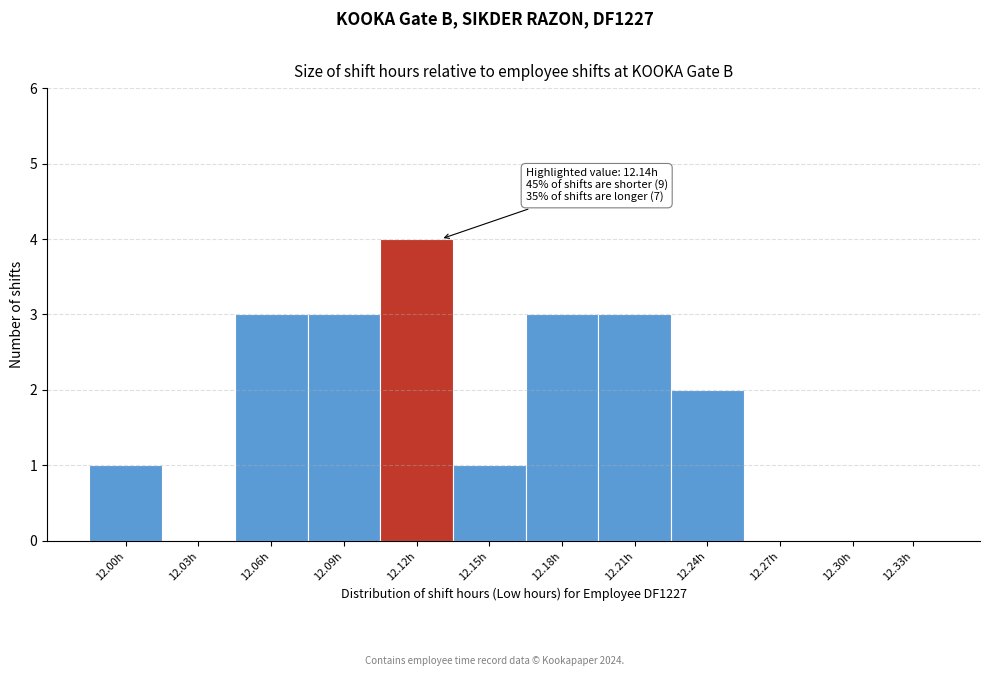

Reading left to right, what are all the values shown in this chart?

12.00h=1	12.03h=0	12.06h=3	12.09h=3	12.12h=4	12.15h=1	12.18h=3	12.21h=3	12.24h=2	12.27h=0	12.30h=0	12.33h=0